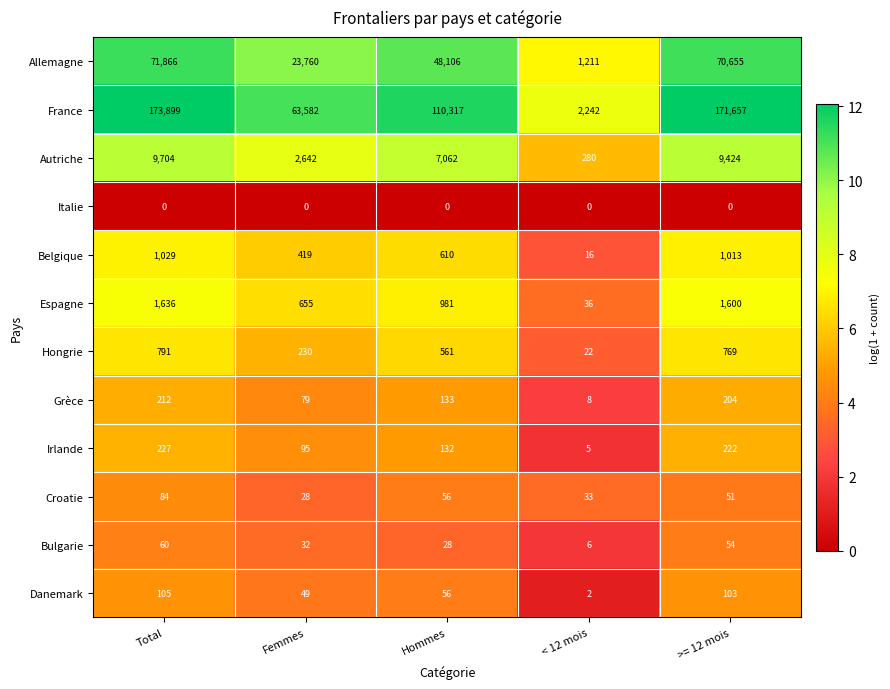

True or false: France has a value of 110317 at Hommes.

True